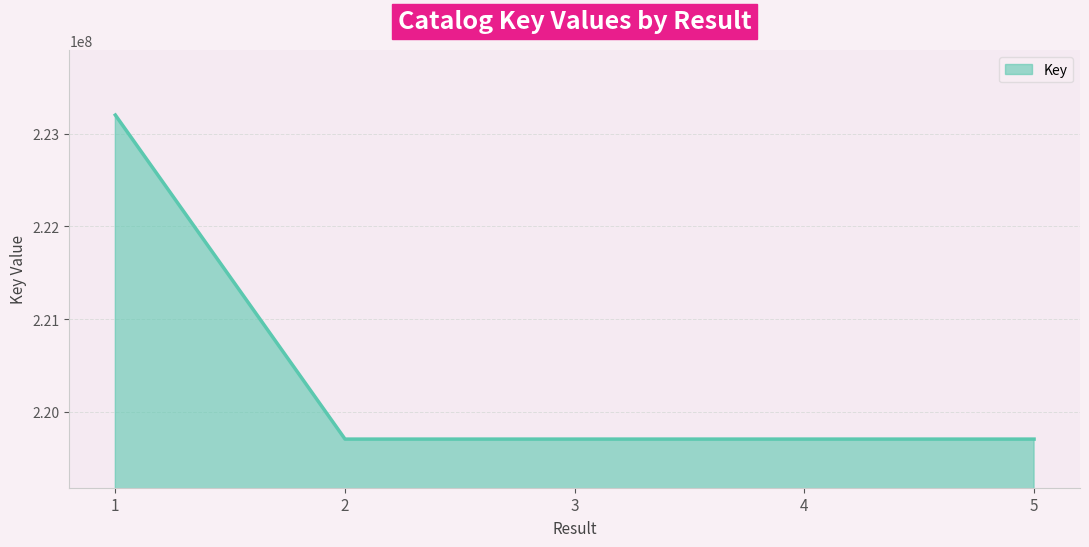

At which label is the value closest to 221454471?

4